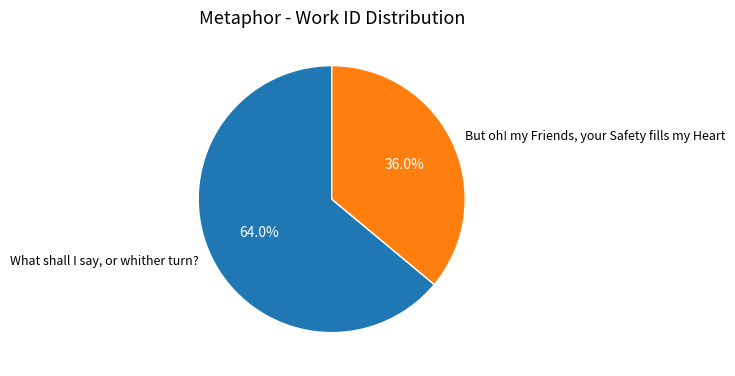

To the nearest percent, what portion does What shall I say, or whither turn? represent?

64%